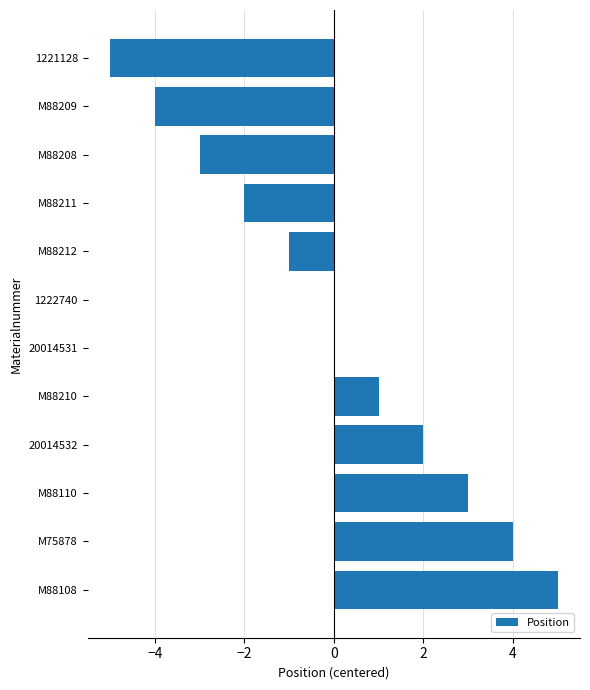

How many categories are shown in the chart?

12